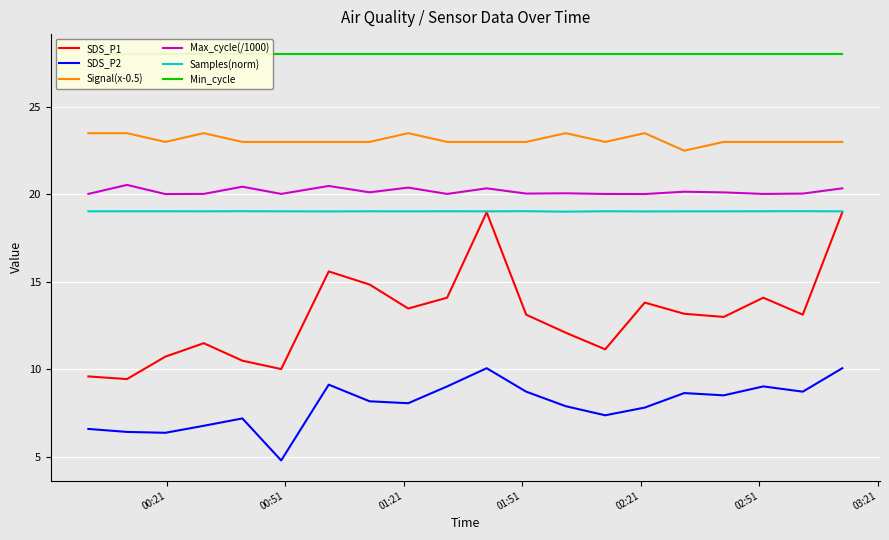

How many lines are shown in the chart?

6